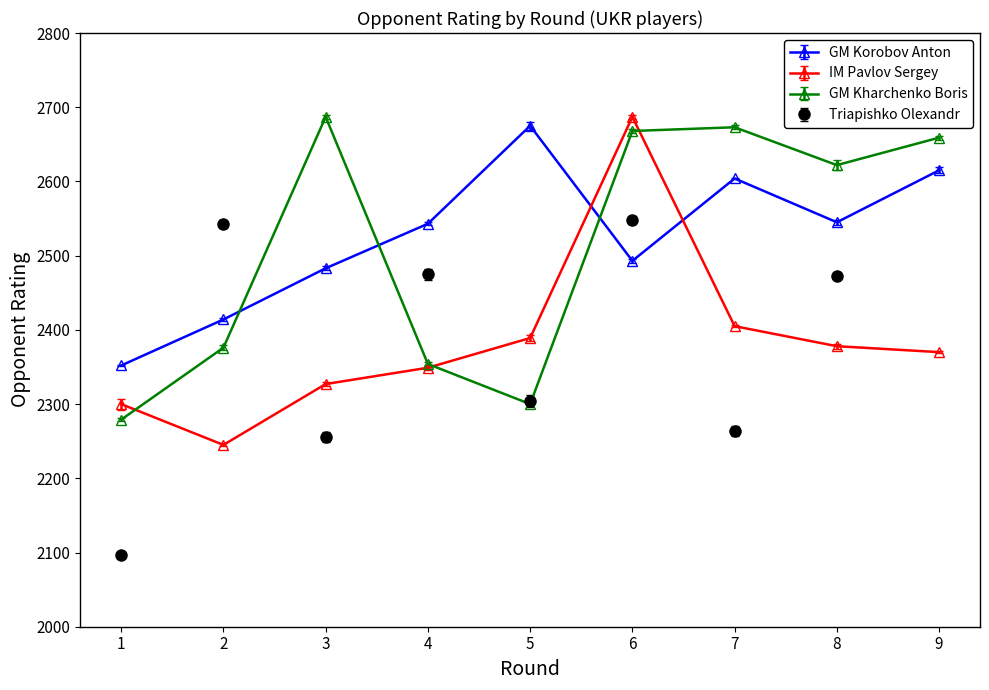

Where is GM Kharchenko Boris nearest to the value 2483?

2